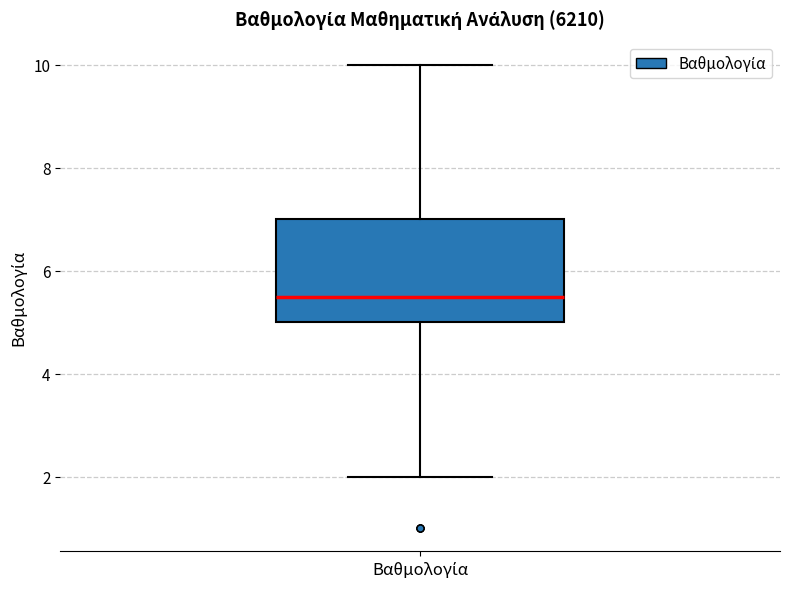

Transcribe this box plot: give where the median line is, the range the box spans, and where the two whiskers end, as read against the y-axis. The values are not printed on the chart, so give them approximately, as read against the axis.

median 5.6, box 5.0 to 7.0, whiskers 2.0 to 10.0